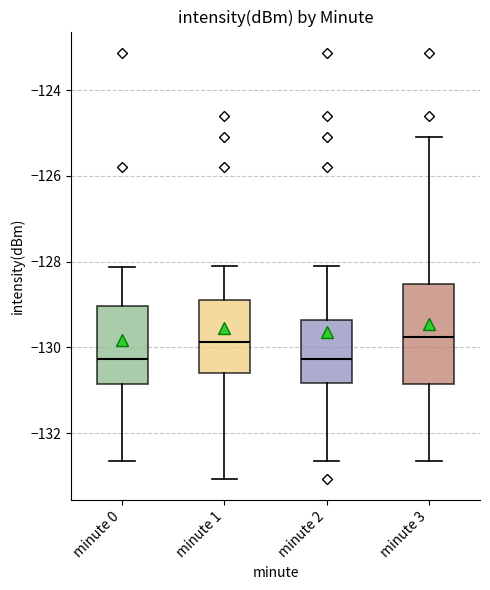

Where is the lower edge of the box for minute 1 on the y-axis? The values are not printed on the chart, so give them approximately, as read against the axis.

-130.6